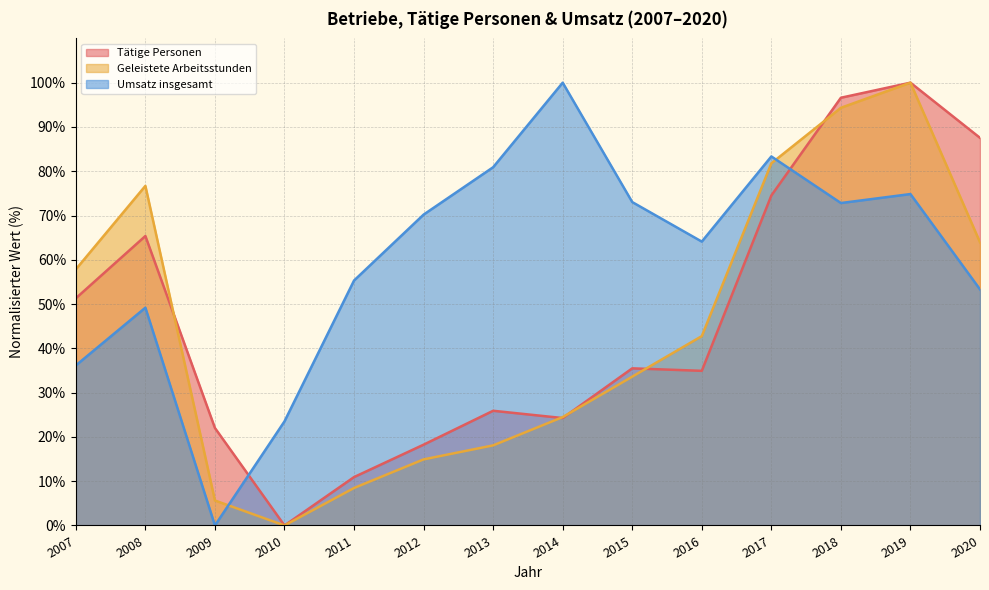

What are all the series names shown in the legend?

Tätige Personen, Geleistete Arbeitsstunden, Umsatz insgesamt